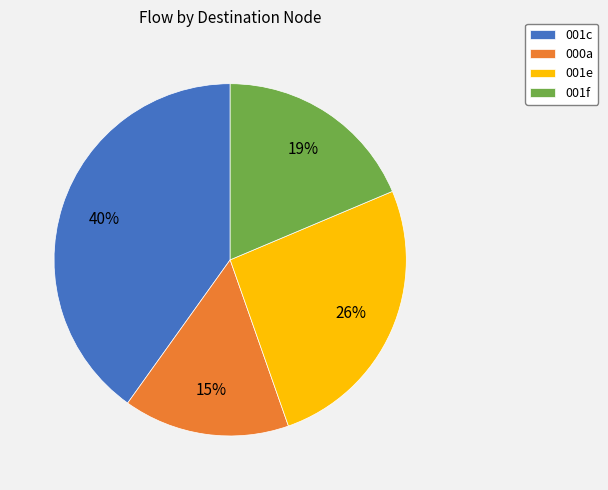

Count the number of slices in the pie.

4